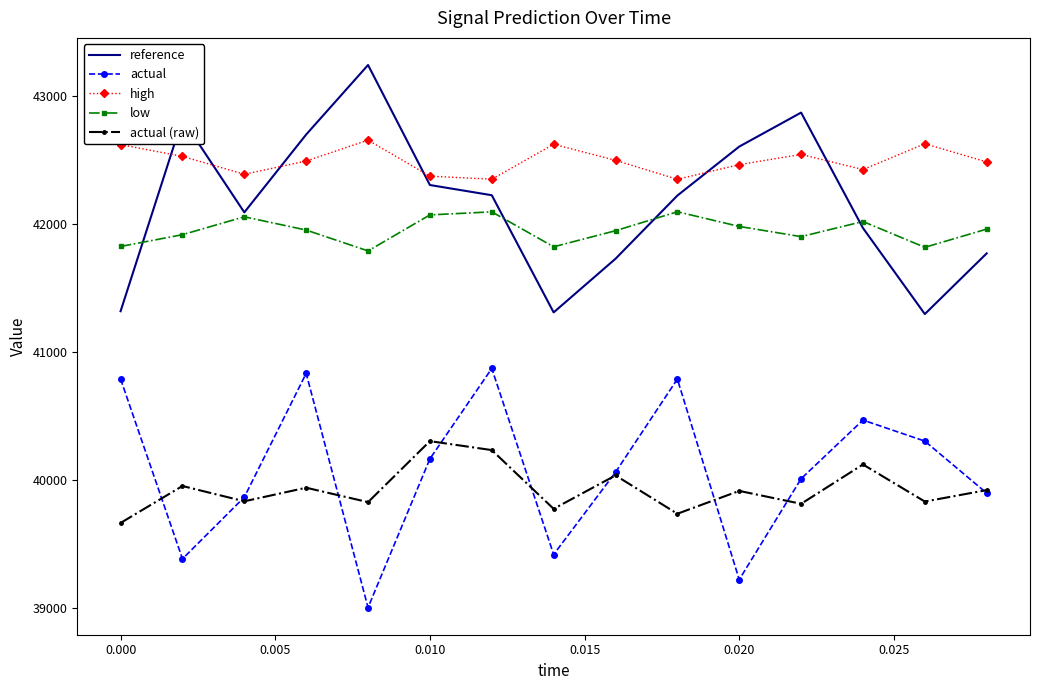

What is the maximum value for low?

42092.7